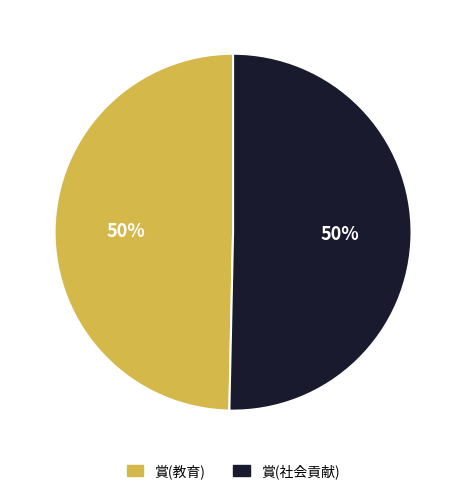

Do 賞(社会貢献) and 賞(教育) together represent more than half of the pie?

Yes